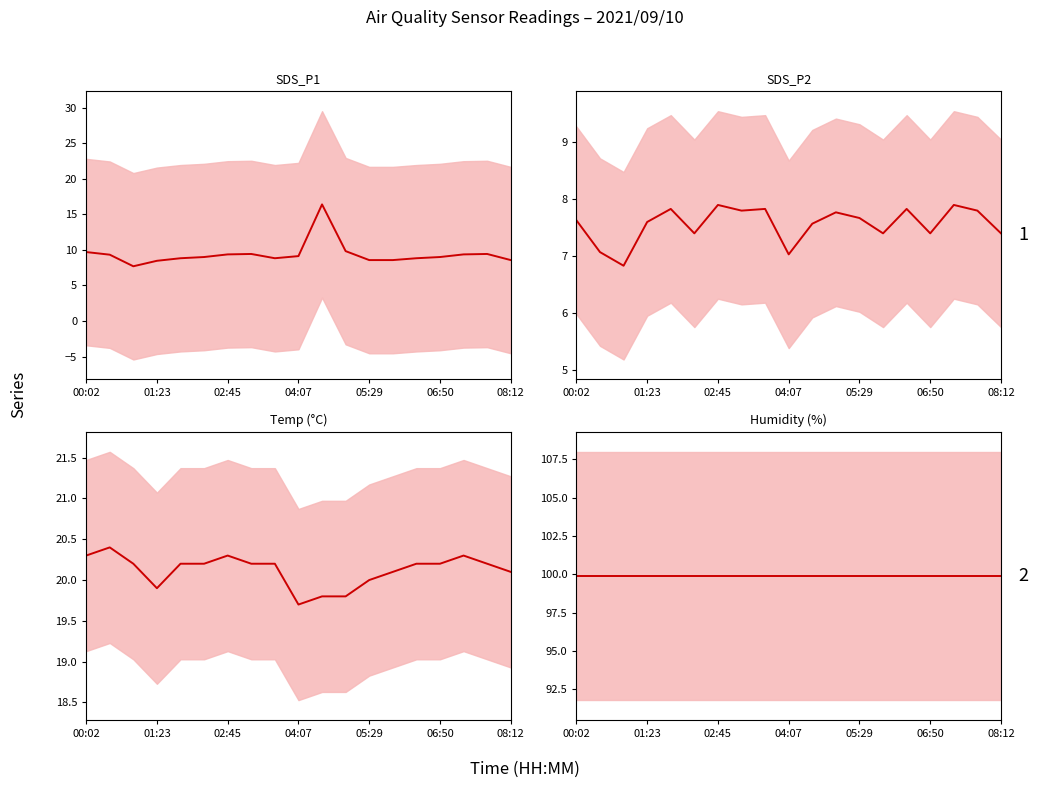

Does the chart display data point markers on the line(s)?

No